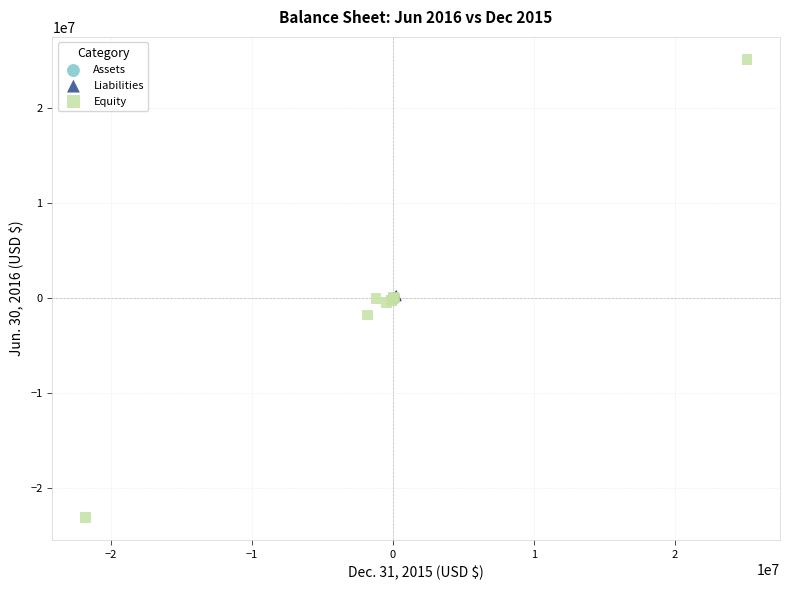

What are all the series names shown in the legend?

Assets, Liabilities, Equity